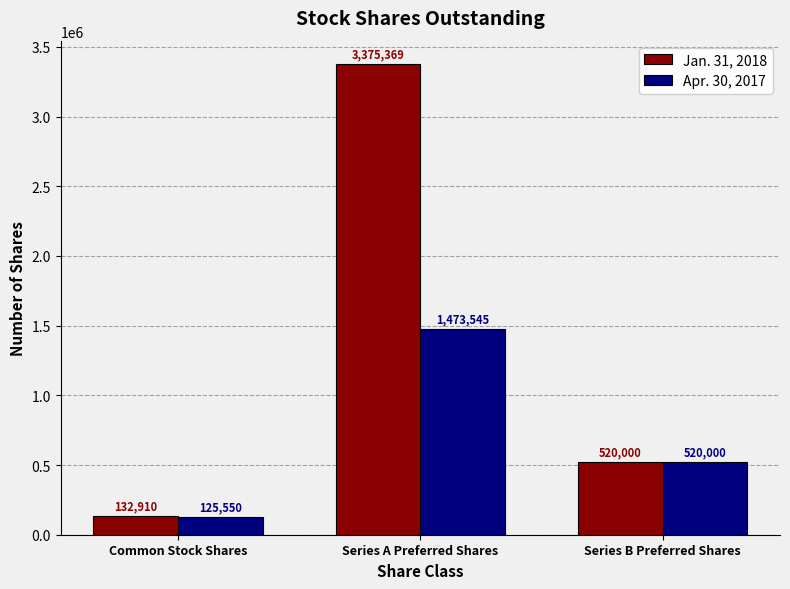

Which series has the widest spread of values?

Jan. 31, 2018